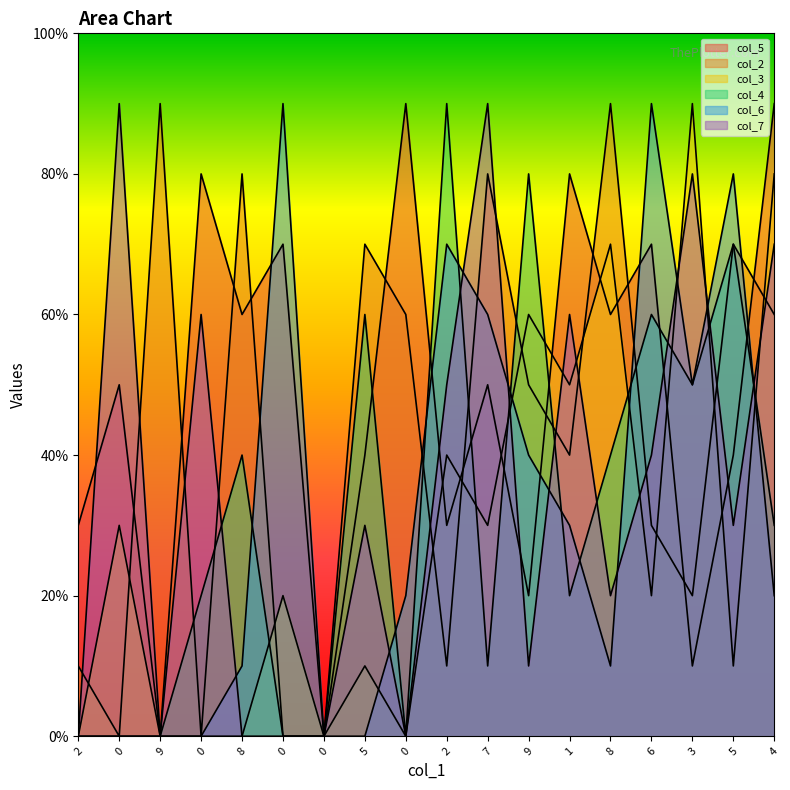

The value of col_2 at 9 is 13. True or false?

False